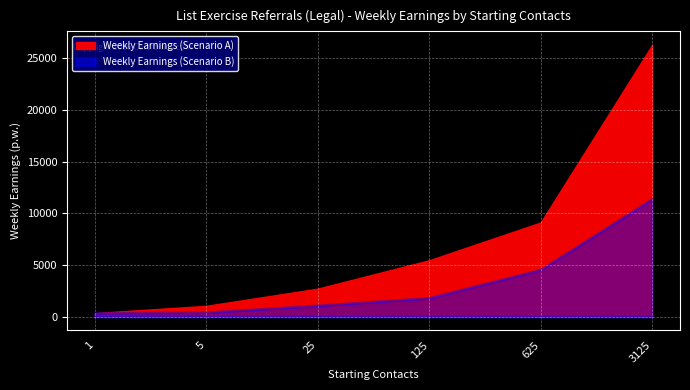

What is the total value across all series at 625?

13667.5